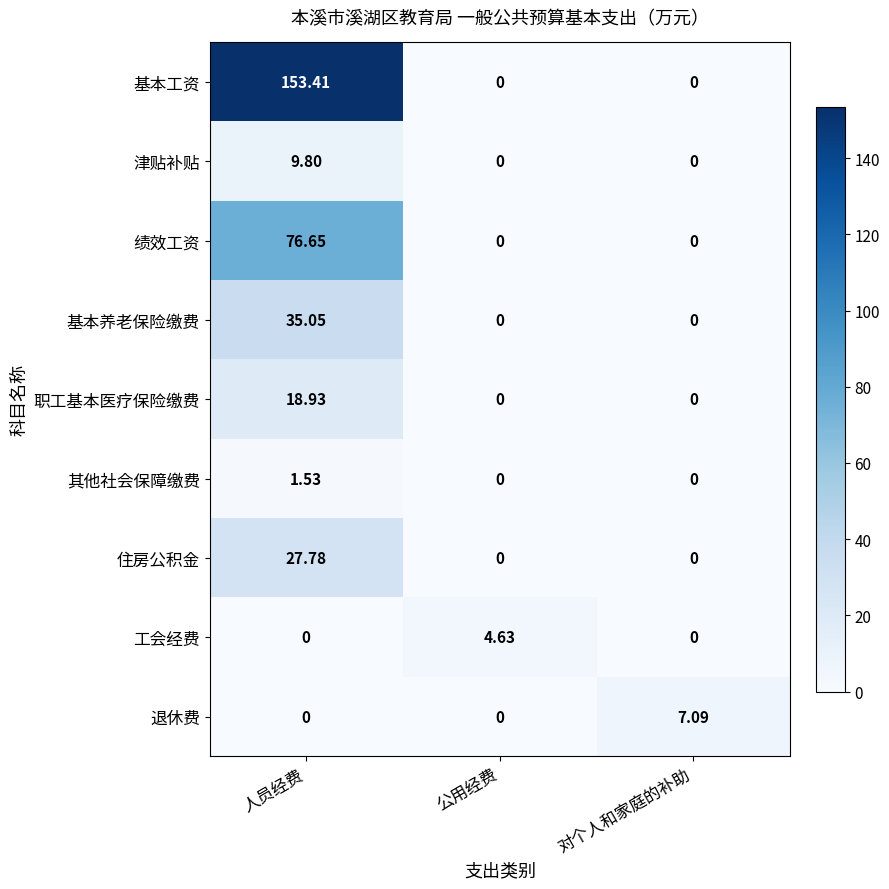

List the series in order of their peak value, lowest first.

其他社会保障缴费, 工会经费, 退休费, 津贴补贴, 职工基本医疗保险缴费, 住房公积金, 基本养老保险缴费, 绩效工资, 基本工资